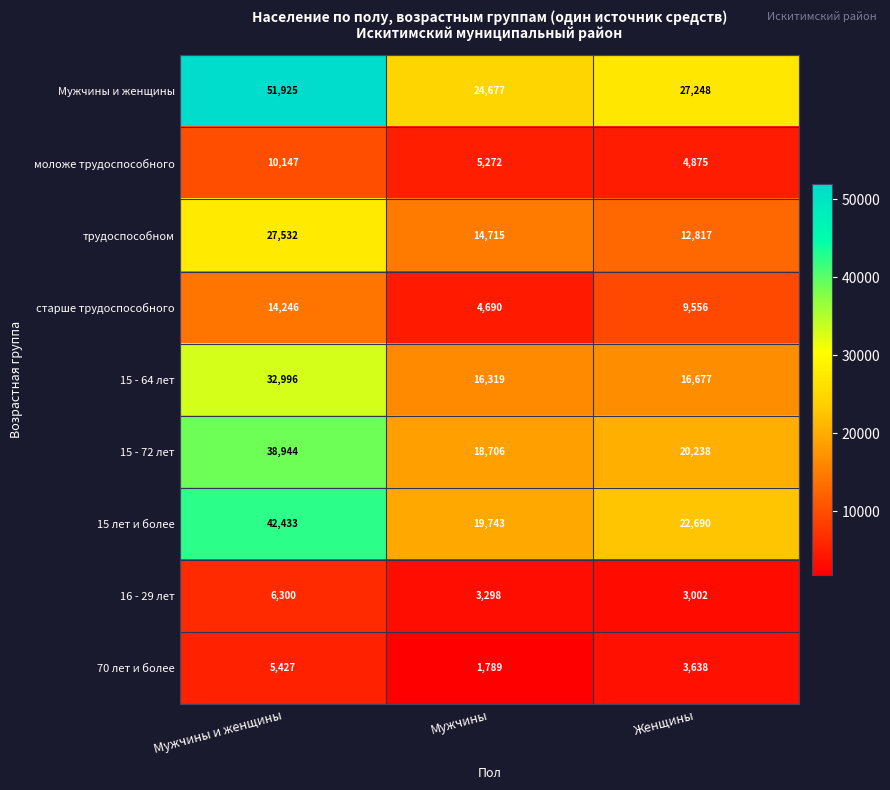

True or false: моложе трудоспособного has a value of 4875 at Женщины.

True